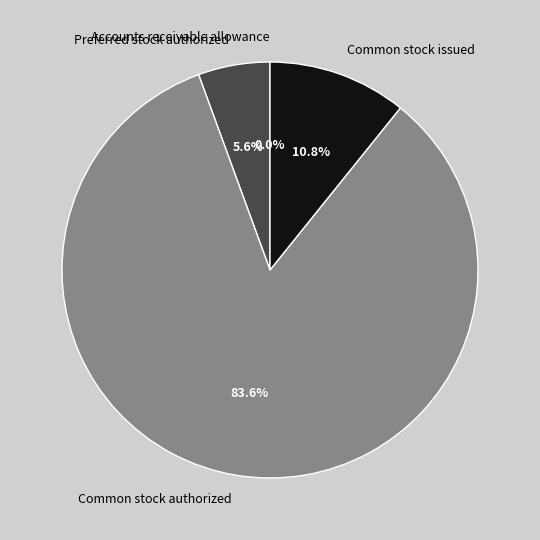

Which category has the biggest portion of the pie?

Common stock authorized